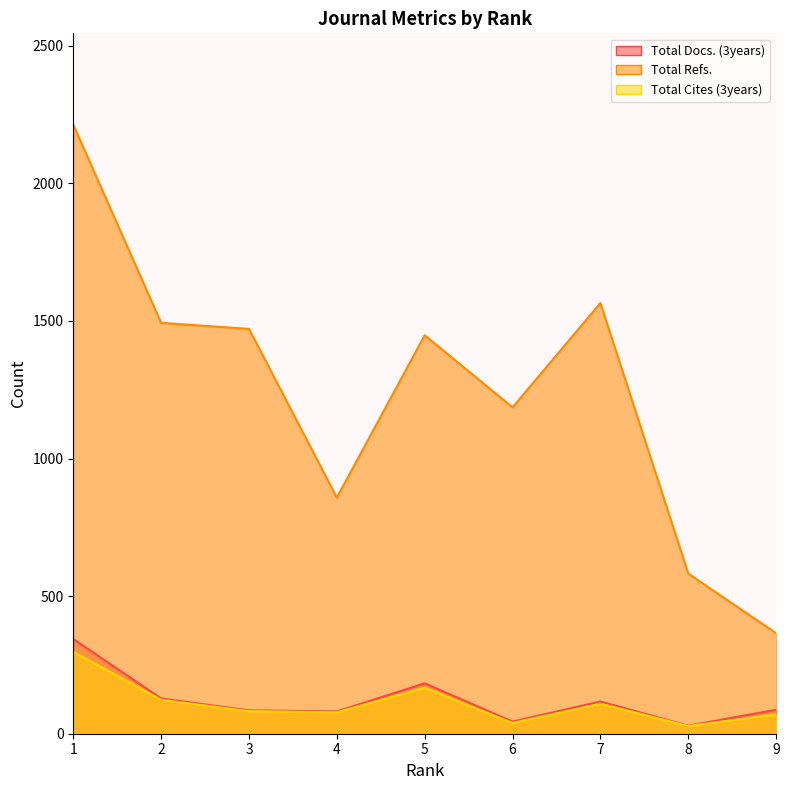

Which category has the highest value in the Total Cites (3years) series?

1